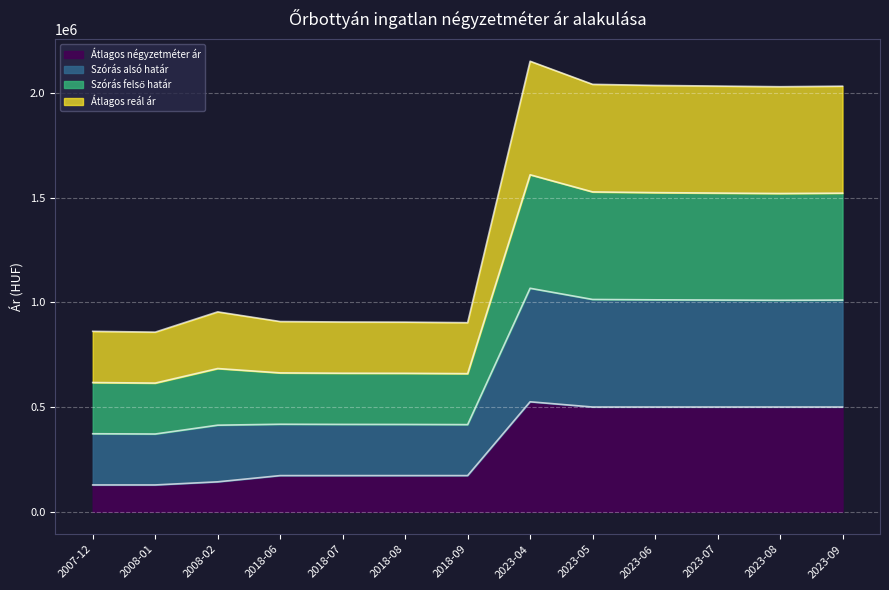

Where does the Szórás alsó határ series first go above 954486?

2023-04